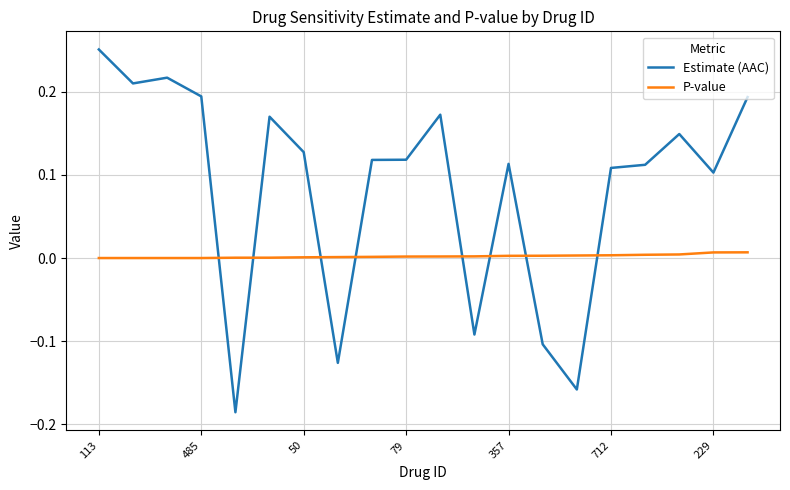

What is the difference between the maximum and minimum values in the Estimate (AAC) series?

0.4